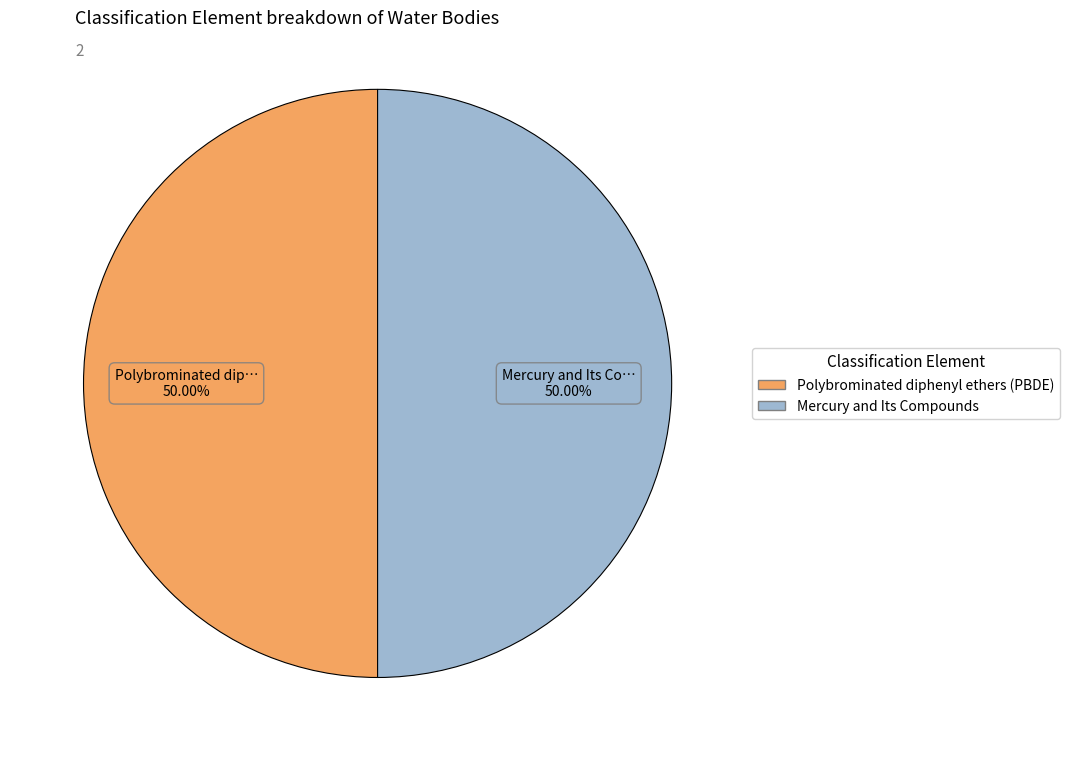

Do Mercury and Its Compounds and Polybrominated diphenyl ethers (PBDE) together represent more than half of the pie?

Yes